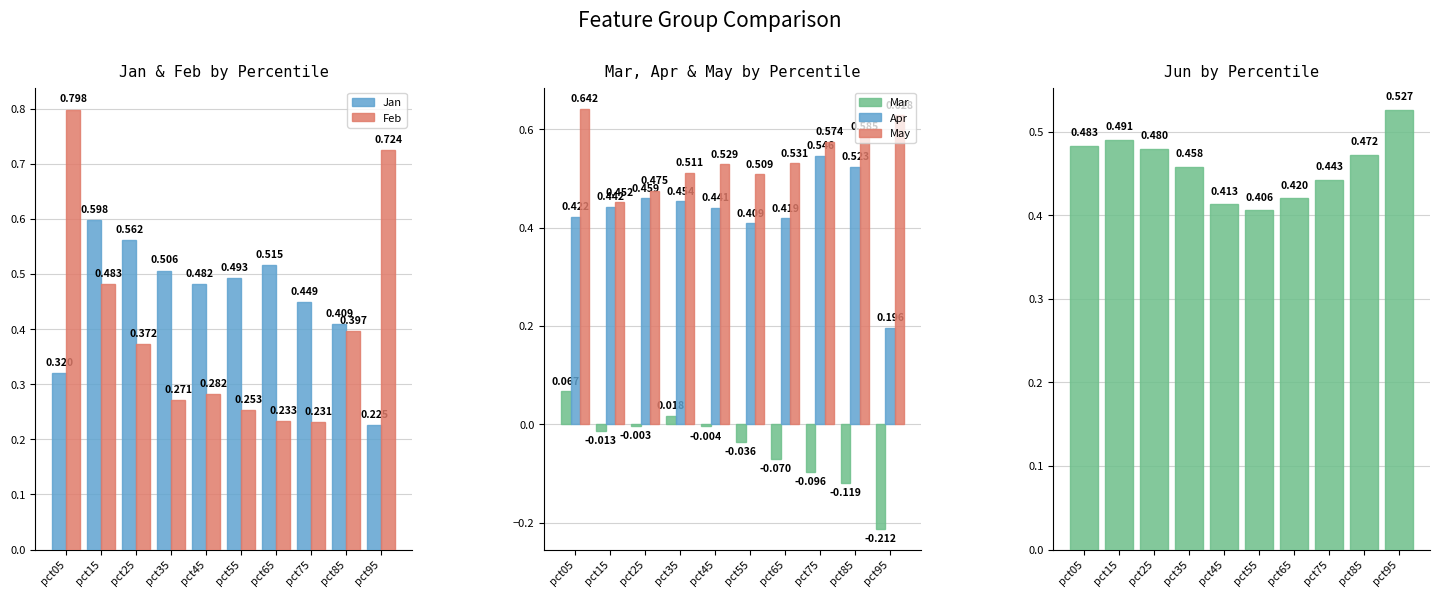

How many positive values does the Mar series have?

2